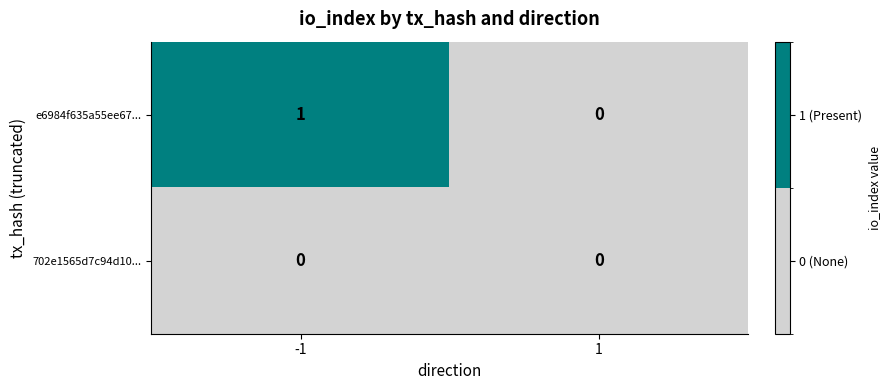

True or false: 702e1565d7c94d10... has a value of 0 at 1.

True